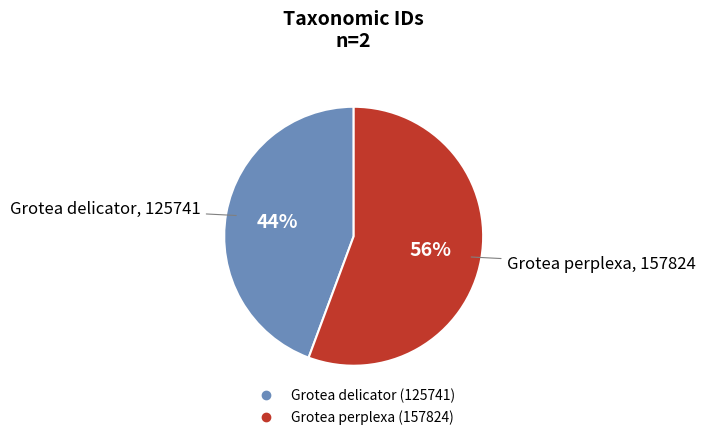

Which category has the smallest portion of the pie?

Grotea delicator